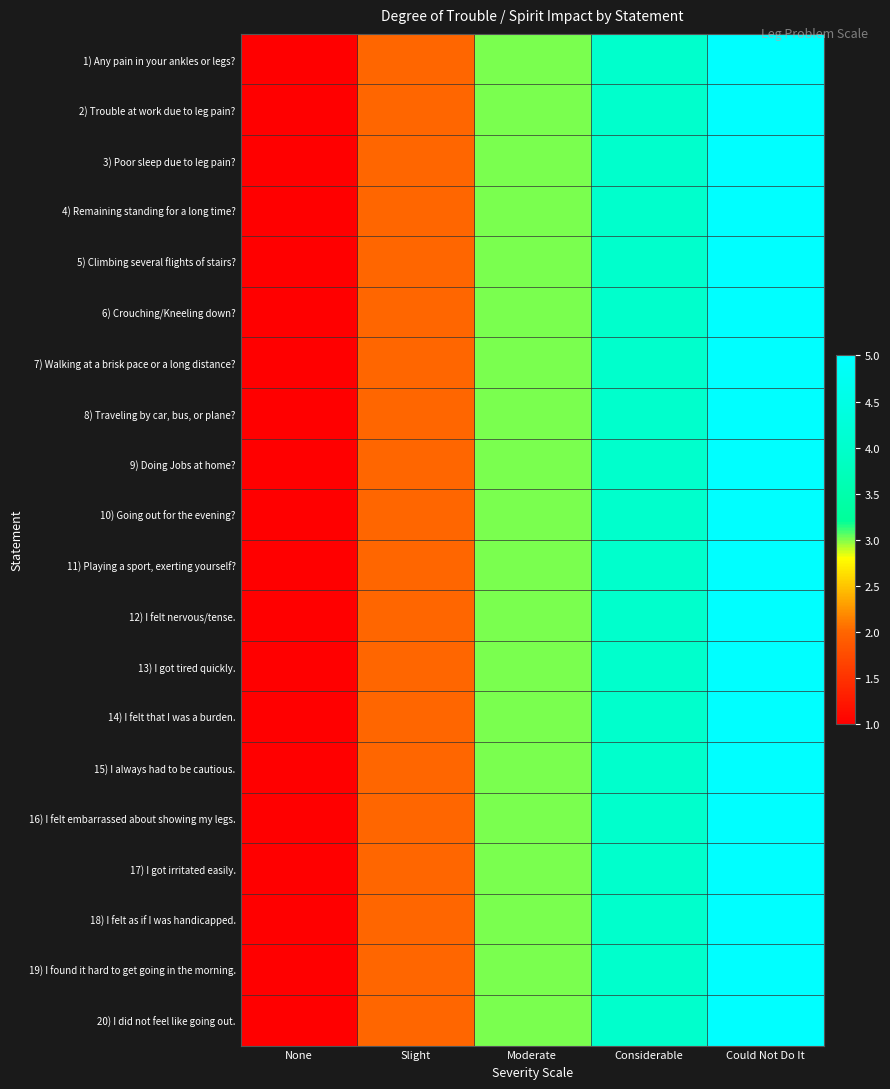

Reading right to left, extract all data points from this chart.

1) Any pain in your ankles or legs?: Could Not Do It=5	Considerable=4	Moderate=3	Slight=2	None=1
2) Trouble at work due to leg pain?: Could Not Do It=5	Considerable=4	Moderate=3	Slight=2	None=1
3) Poor sleep due to leg pain?: Could Not Do It=5	Considerable=4	Moderate=3	Slight=2	None=1
4) Remaining standing for a long time?: Could Not Do It=5	Considerable=4	Moderate=3	Slight=2	None=1
5) Climbing several flights of stairs?: Could Not Do It=5	Considerable=4	Moderate=3	Slight=2	None=1
6) Crouching/Kneeling down?: Could Not Do It=5	Considerable=4	Moderate=3	Slight=2	None=1
7) Walking at a brisk pace or a long distance?: Could Not Do It=5	Considerable=4	Moderate=3	Slight=2	None=1
8) Traveling by car, bus, or plane?: Could Not Do It=5	Considerable=4	Moderate=3	Slight=2	None=1
9) Doing Jobs at home?: Could Not Do It=5	Considerable=4	Moderate=3	Slight=2	None=1
10) Going out for the evening?: Could Not Do It=5	Considerable=4	Moderate=3	Slight=2	None=1
11) Playing a sport, exerting yourself?: Could Not Do It=5	Considerable=4	Moderate=3	Slight=2	None=1
12) I felt nervous/tense.: Could Not Do It=5	Considerable=4	Moderate=3	Slight=2	None=1
13) I got tired quickly.: Could Not Do It=5	Considerable=4	Moderate=3	Slight=2	None=1
14) I felt that I was a burden.: Could Not Do It=5	Considerable=4	Moderate=3	Slight=2	None=1
15) I always had to be cautious.: Could Not Do It=5	Considerable=4	Moderate=3	Slight=2	None=1
16) I felt embarrassed about showing my legs.: Could Not Do It=5	Considerable=4	Moderate=3	Slight=2	None=1
17) I got irritated easily.: Could Not Do It=5	Considerable=4	Moderate=3	Slight=2	None=1
18) I felt as if I was handicapped.: Could Not Do It=5	Considerable=4	Moderate=3	Slight=2	None=1
19) I found it hard to get going in the morning.: Could Not Do It=5	Considerable=4	Moderate=3	Slight=2	None=1
20) I did not feel like going out.: Could Not Do It=5	Considerable=4	Moderate=3	Slight=2	None=1